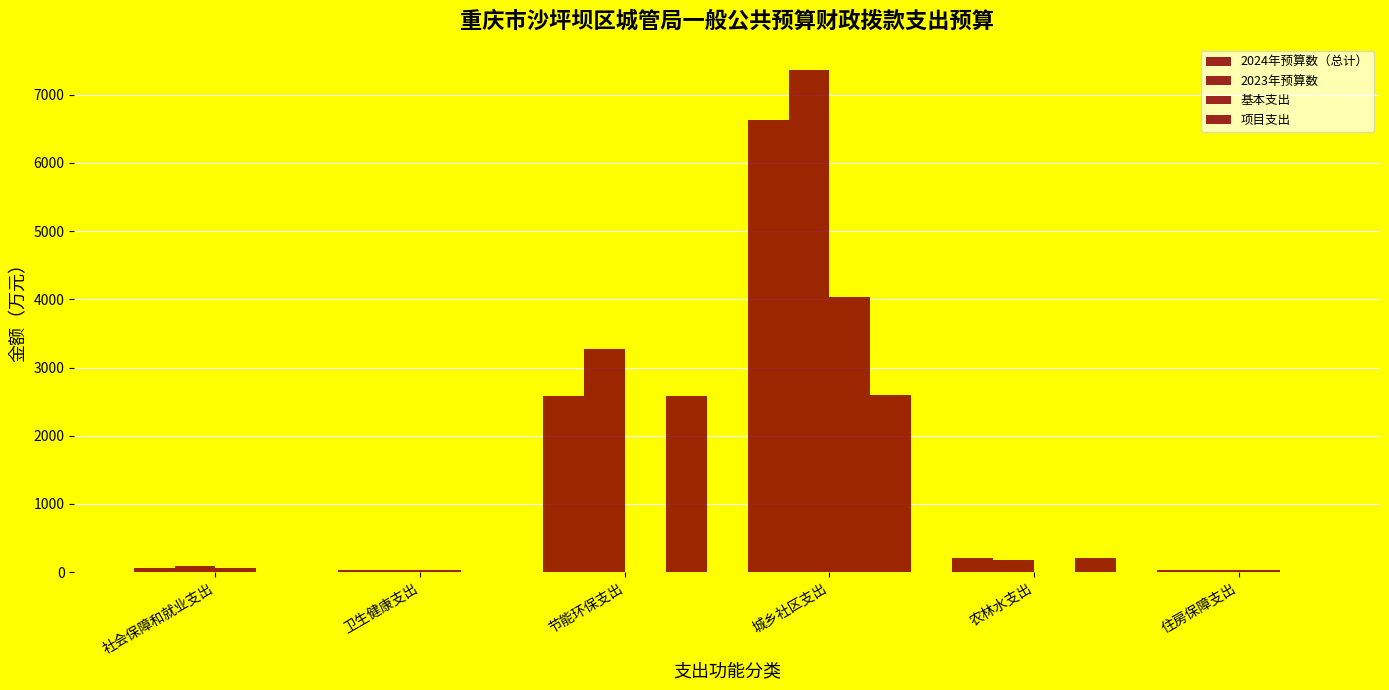

List the labels in order of 2023年预算数 value, smallest first.

卫生健康支出, 住房保障支出, 社会保障和就业支出, 农林水支出, 节能环保支出, 城乡社区支出